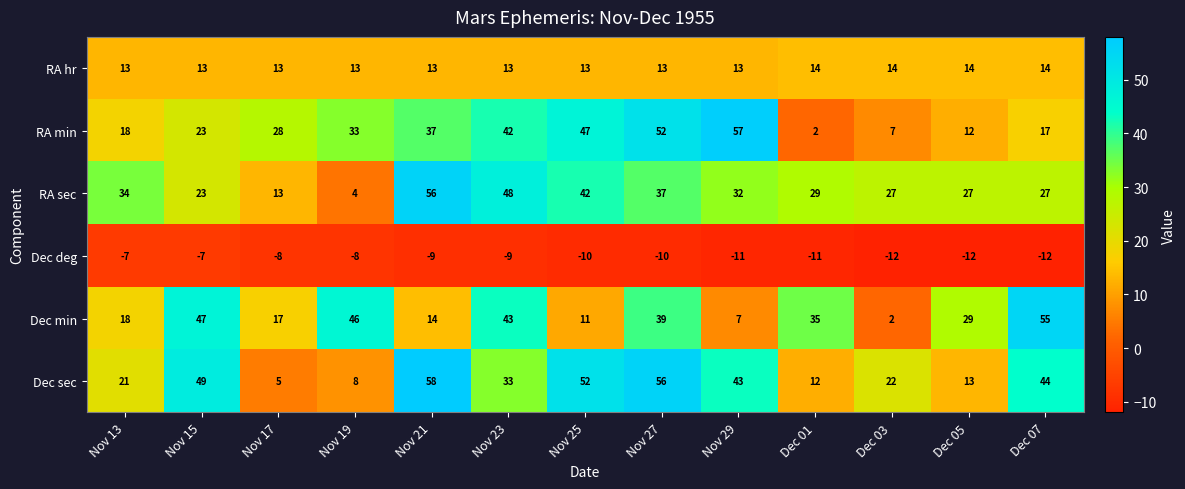

Read the Dec min value at Nov 15, to the nearest 5.

45